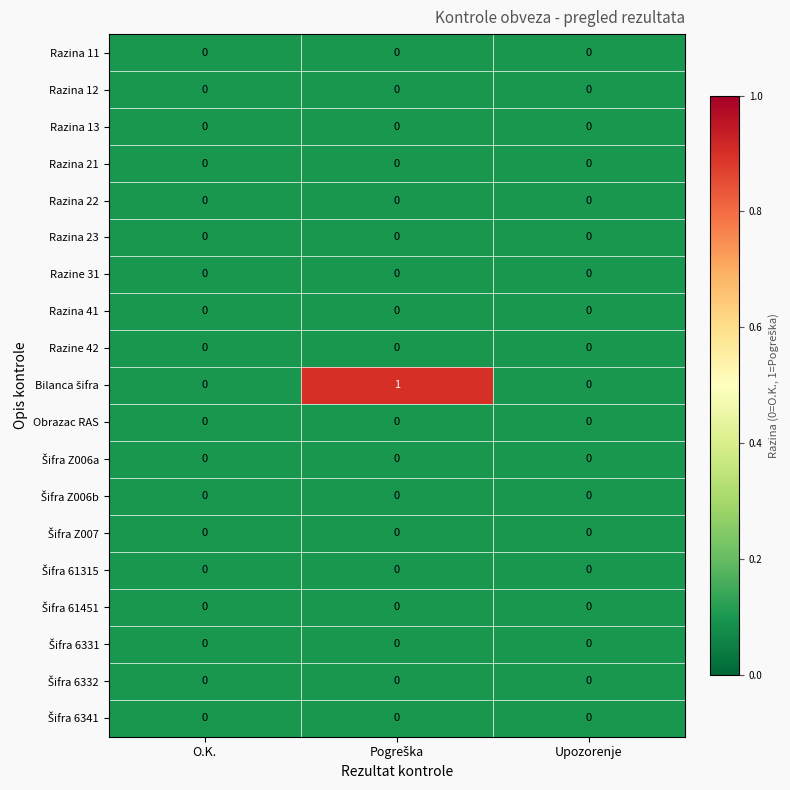

The Razina 21 series shows 0 at Upozorenje. True or false?

True